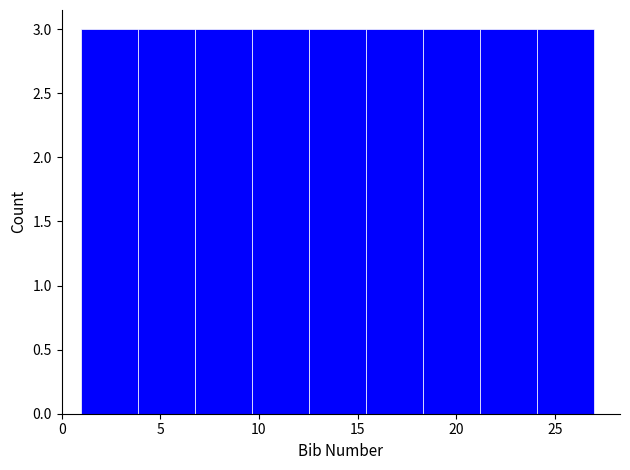

Reading left to right, transcribe this chart: for each bar, give the range it covers on the x-axis and its height. Neither the bar edges nor the heights are printed on the chart, so give them approximately, as read against the axes.

1.0 to 4.0: 3
4.0 to 7.0: 3
7.0 to 9.5: 3
9.5 to 12.5: 3
12.5 to 15.5: 3
15.5 to 18.5: 3
18.5 to 21.0: 3
21.0 to 24.0: 3
24.0 to 27.0: 3